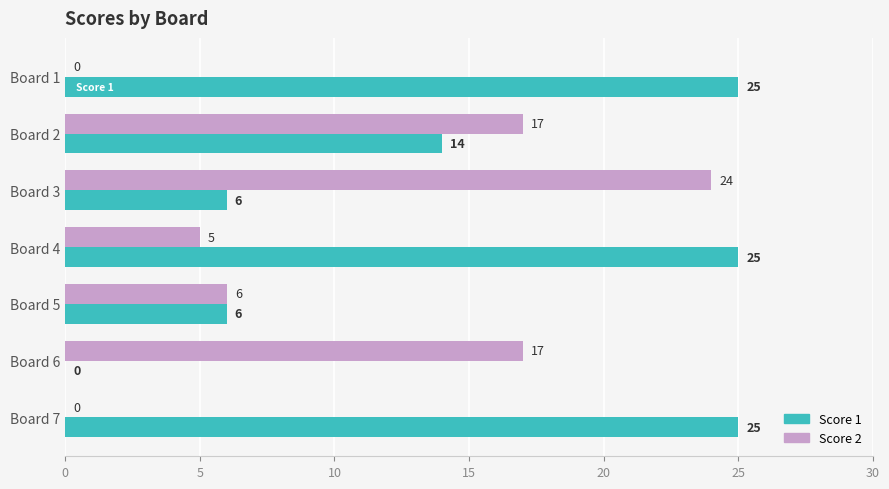

Is the value of Score 2 at Board 4 greater than the value of Score 1 at Board 7?

No